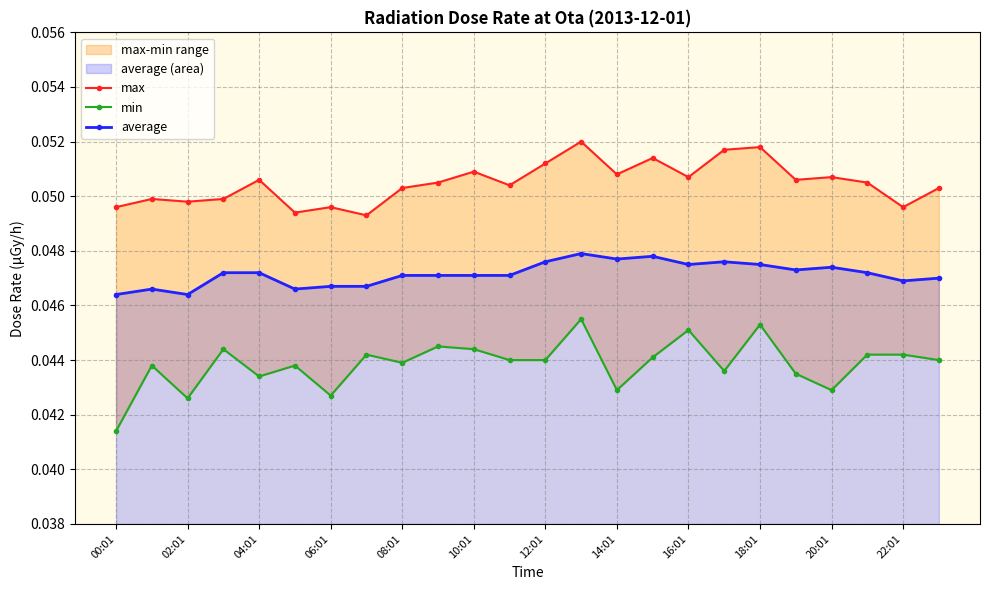

Reading left to right, transcribe all the data shown in this chart.

max: 0.0	0.0	0.0	0.0	0.1	0.0	0.0	0.0	0.1	0.1	0.1	0.1	0.1	0.1	0.1	0.1	0.1	0.1	0.1	0.1	0.1	0.1	0.0	0.1
min: 0.0	0.0	0.0	0.0	0.0	0.0	0.0	0.0	0.0	0.0	0.0	0.0	0.0	0.0	0.0	0.0	0.0	0.0	0.0	0.0	0.0	0.0	0.0	0.0
average: 0.0	0.0	0.0	0.0	0.0	0.0	0.0	0.0	0.0	0.0	0.0	0.0	0.0	0.0	0.0	0.0	0.0	0.0	0.0	0.0	0.0	0.0	0.0	0.0